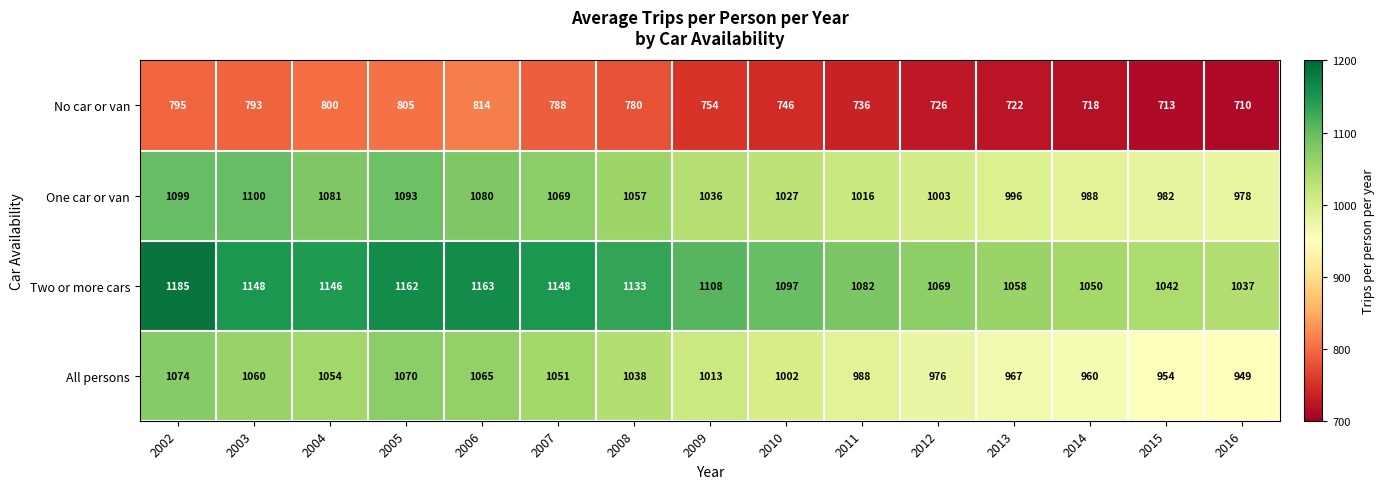

What is the difference between the highest and lowest values at 2007?

360